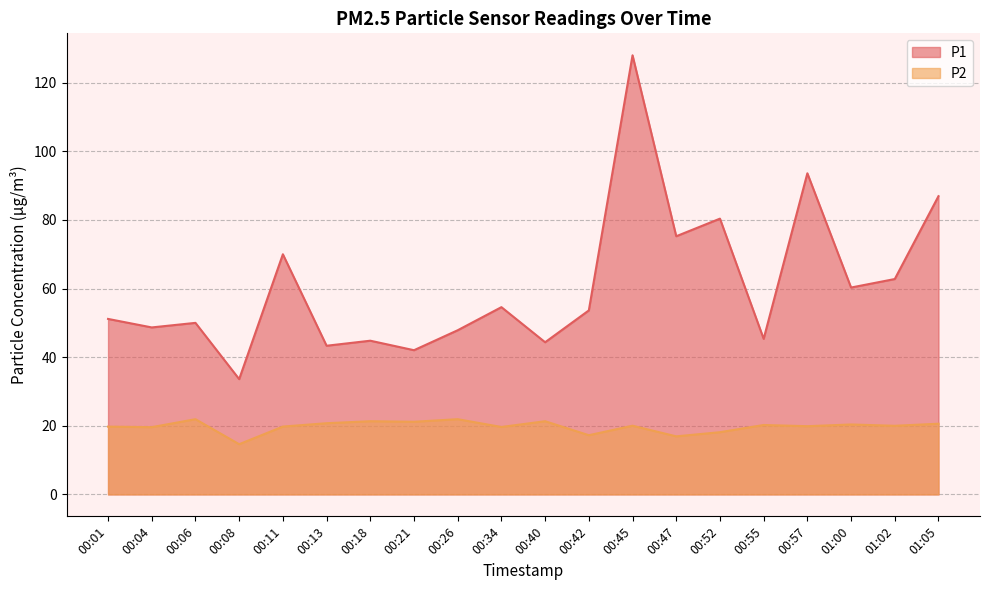

In P1, how many points are higher than both neighbors (excluding endpoints)?

7